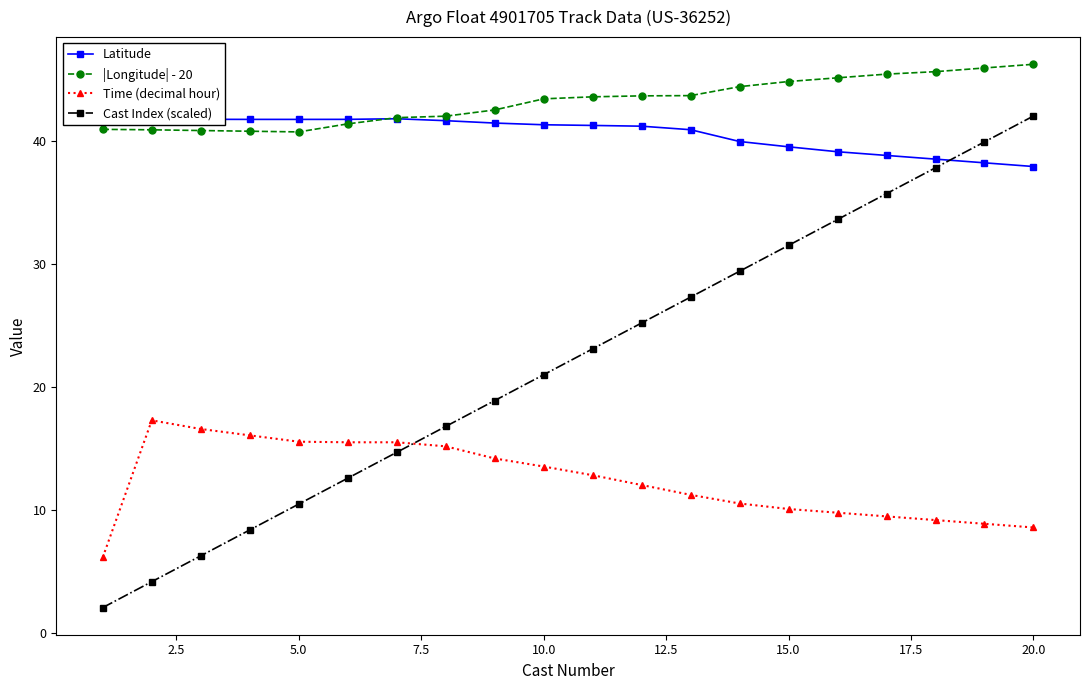

What is the smallest value displayed?

2.1